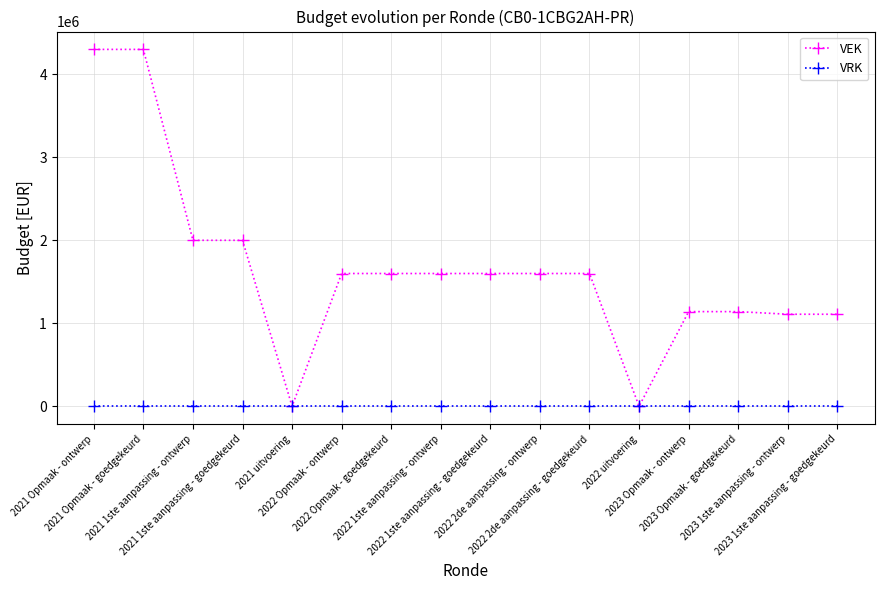

Is it true that VEK equals 648139 at 2022 1ste aanpassing - ontwerp?

False